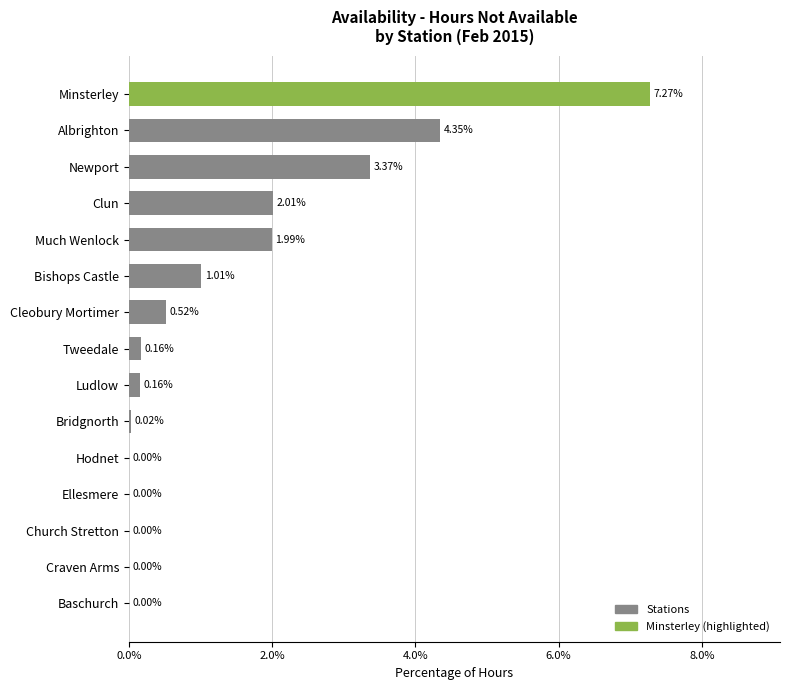

What is the sum of all values?

20.9